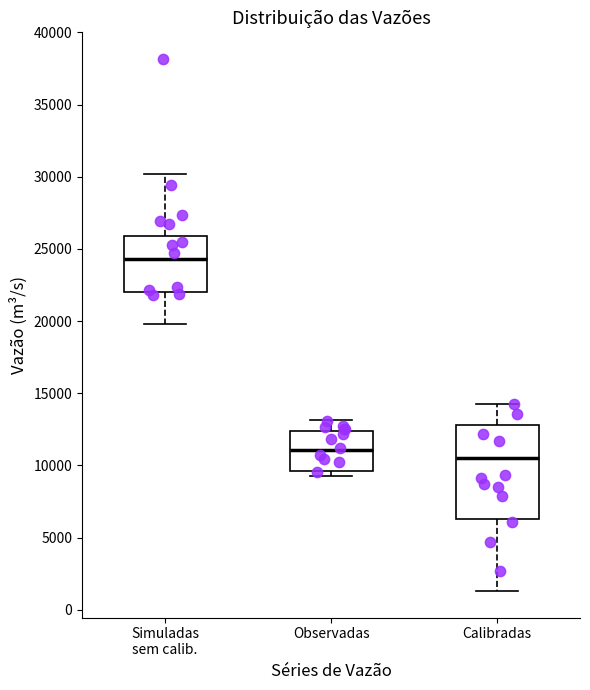

Comparing the boxes themselves (not the whiskers), which one is the tallest?

Calibradas